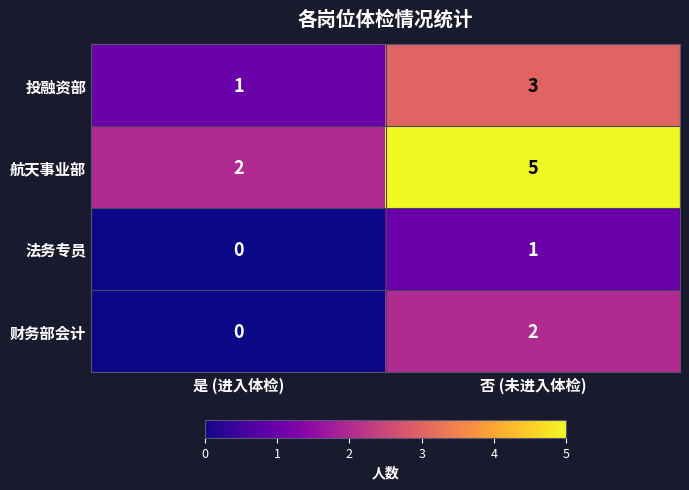

The value of 财务部会计 at 否 (未进入体检) is 1. True or false?

False